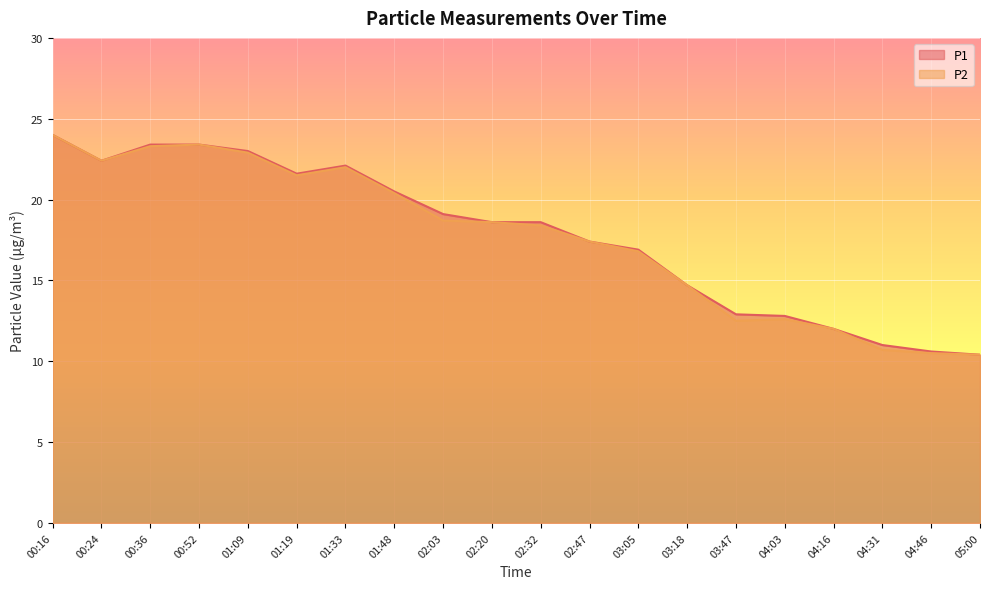

At which label does P2 first exceed 18?

00:16